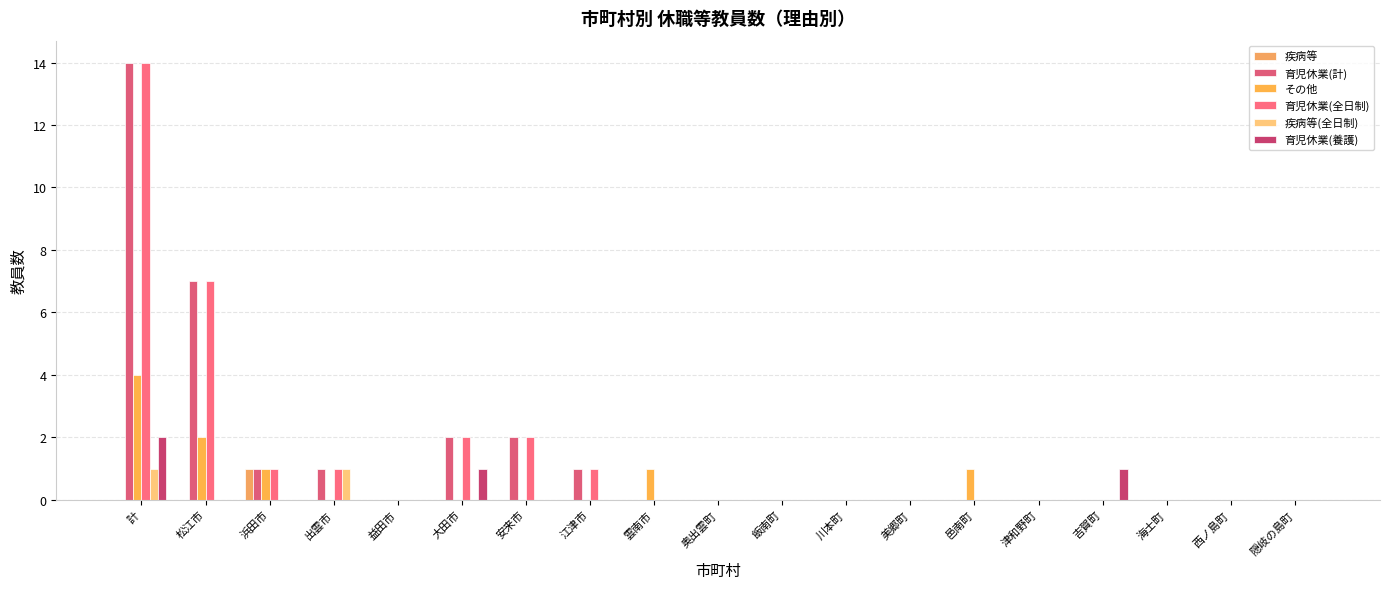

Which label corresponds to the smallest value in the chart?

計